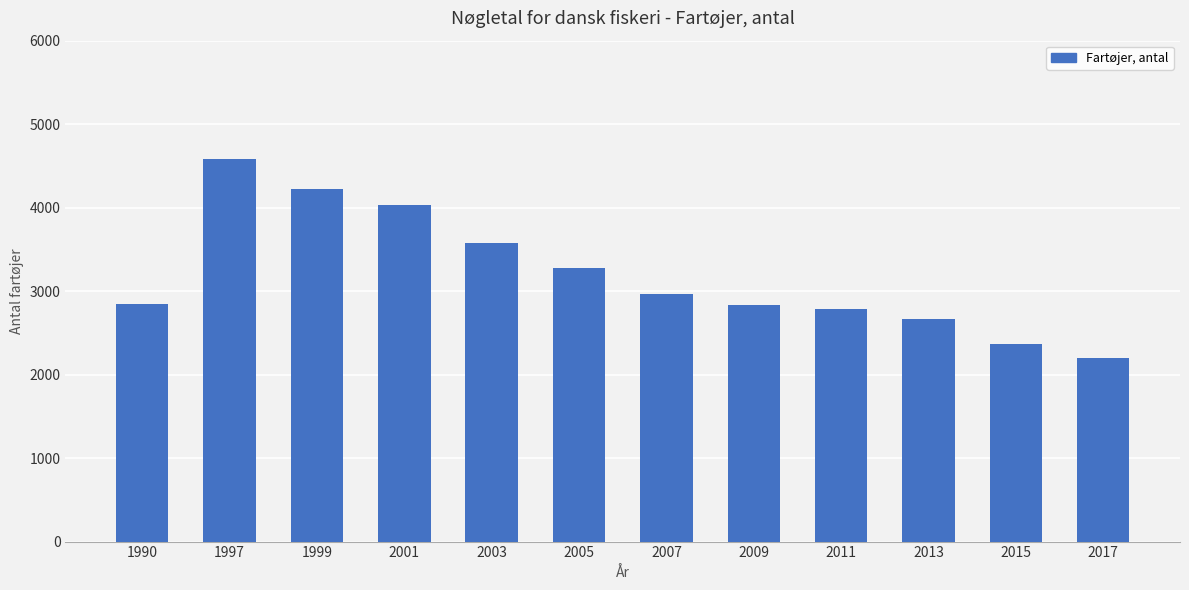

How many categories are shown in the chart?

12